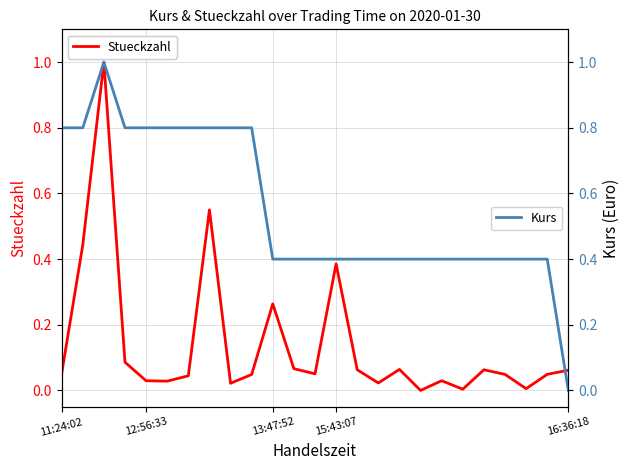

Reading left to right, extract all data points from this chart.

Stueckzahl: 0.1	0.4	1.0	0.1	0.0	0.0	0.0	0.6	0.0	0.0	0.3	0.1	0.1	0.4	0.1	0.0	0.1	0.0	0.0	0.0	0.1	0.0	0.0	0.0	0.1
Kurs: 0.8	0.8	1.0	0.8	0.8	0.8	0.8	0.8	0.8	0.8	0.4	0.4	0.4	0.4	0.4	0.4	0.4	0.4	0.4	0.4	0.4	0.4	0.4	0.4	0.0